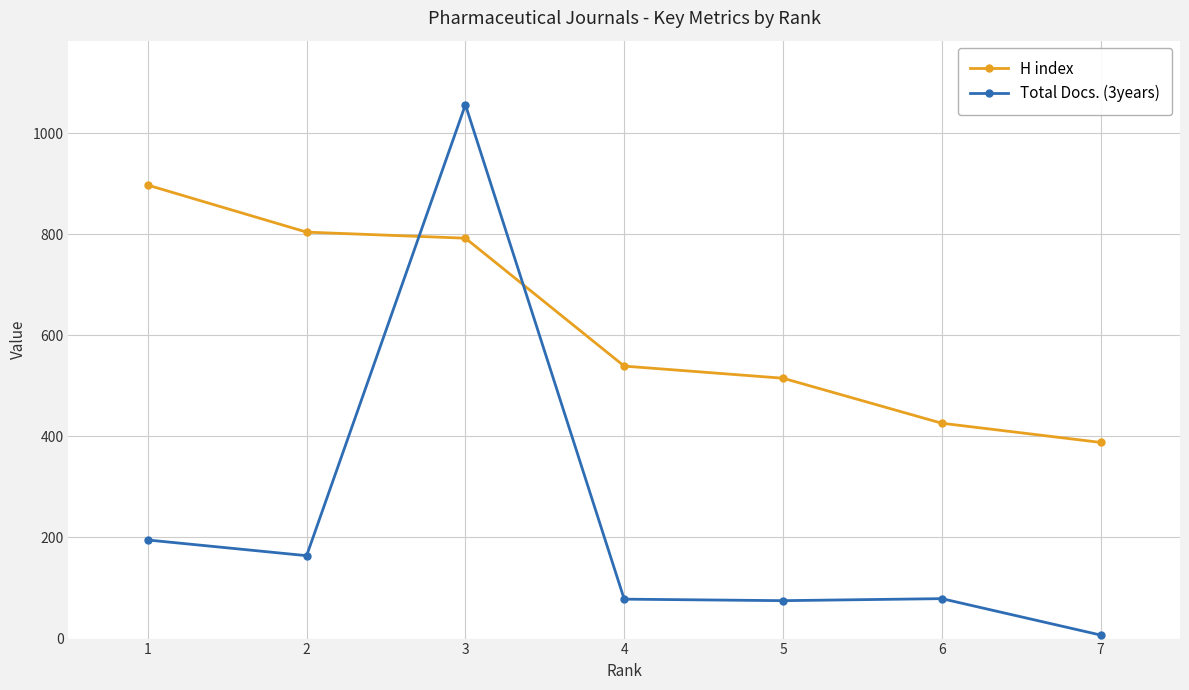

What is the lowest value of the H index series?

388